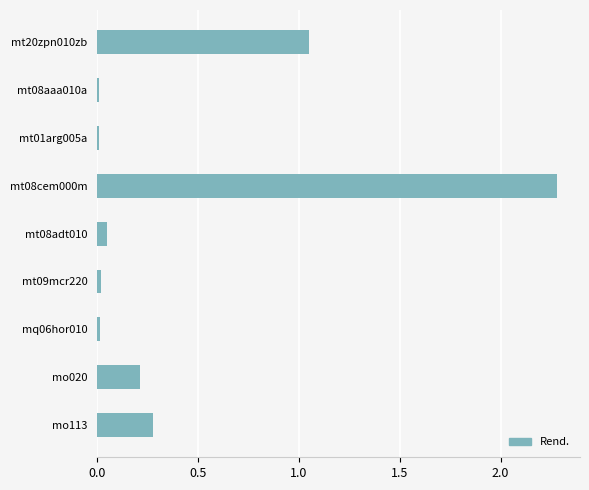

Where is the data nearest to the value 1?

mt20zpn010zb